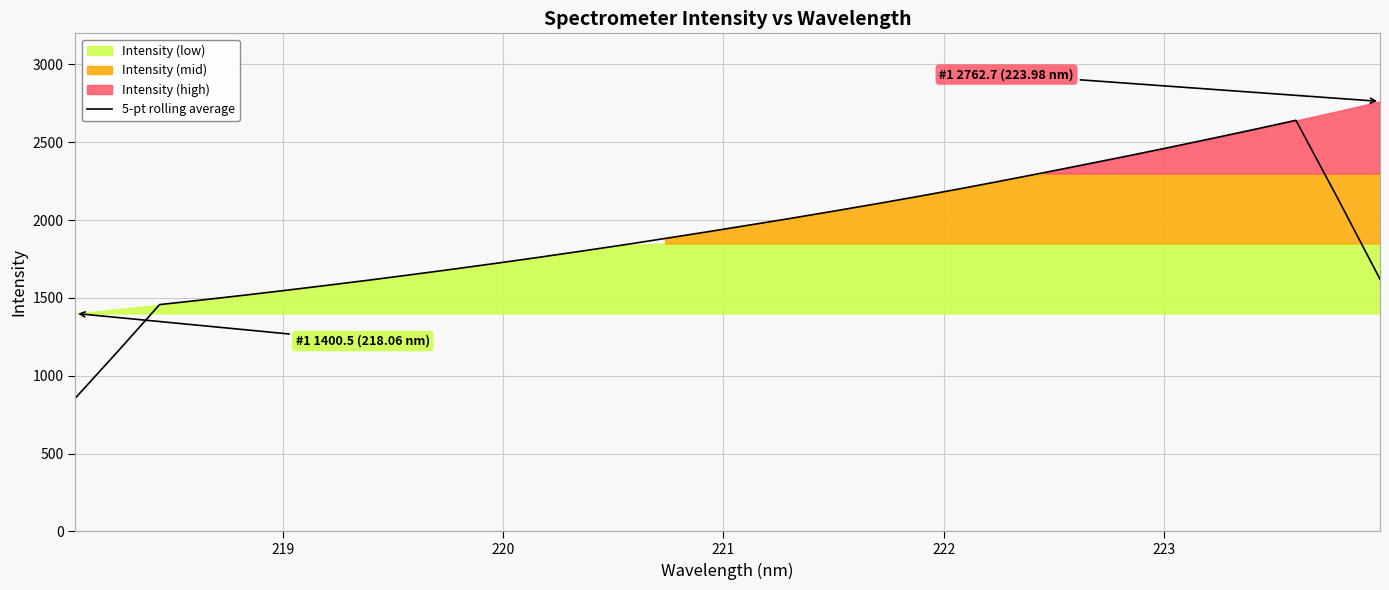

What is the difference between the maximum and minimum values?

1784.3